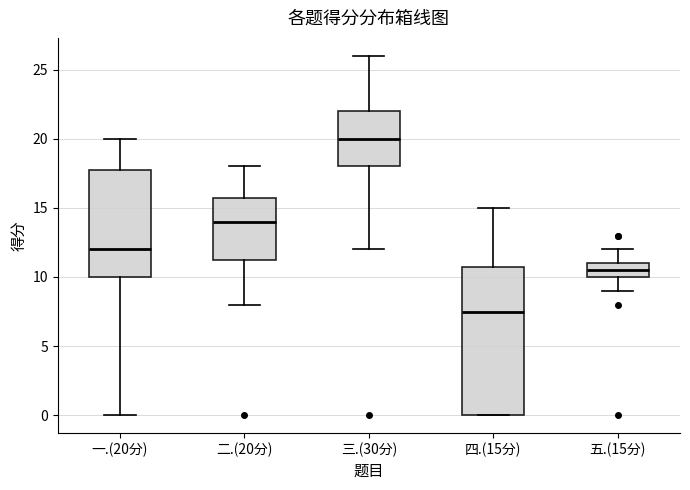

Reading left to right, read every box against the y-axis: the position of its median line, the range the box covers, and the ends of its whiskers. The values are not printed on the chart, so give them approximately, as read against the axis.

一.(20分): median 12.0, box 10.0 to 18.0, whiskers 0.0 to 20.0
二.(20分): median 14.0, box 11.5 to 16.0, whiskers 8.0 to 18.0
三.(30分): median 20.0, box 18.0 to 22.0, whiskers 12.0 to 26.0
四.(15分): median 7.5, box 0.0 to 11.0, whiskers 0.0 to 15.0
五.(15分): median 10.5, box 10.0 to 11.0, whiskers 9.0 to 12.0